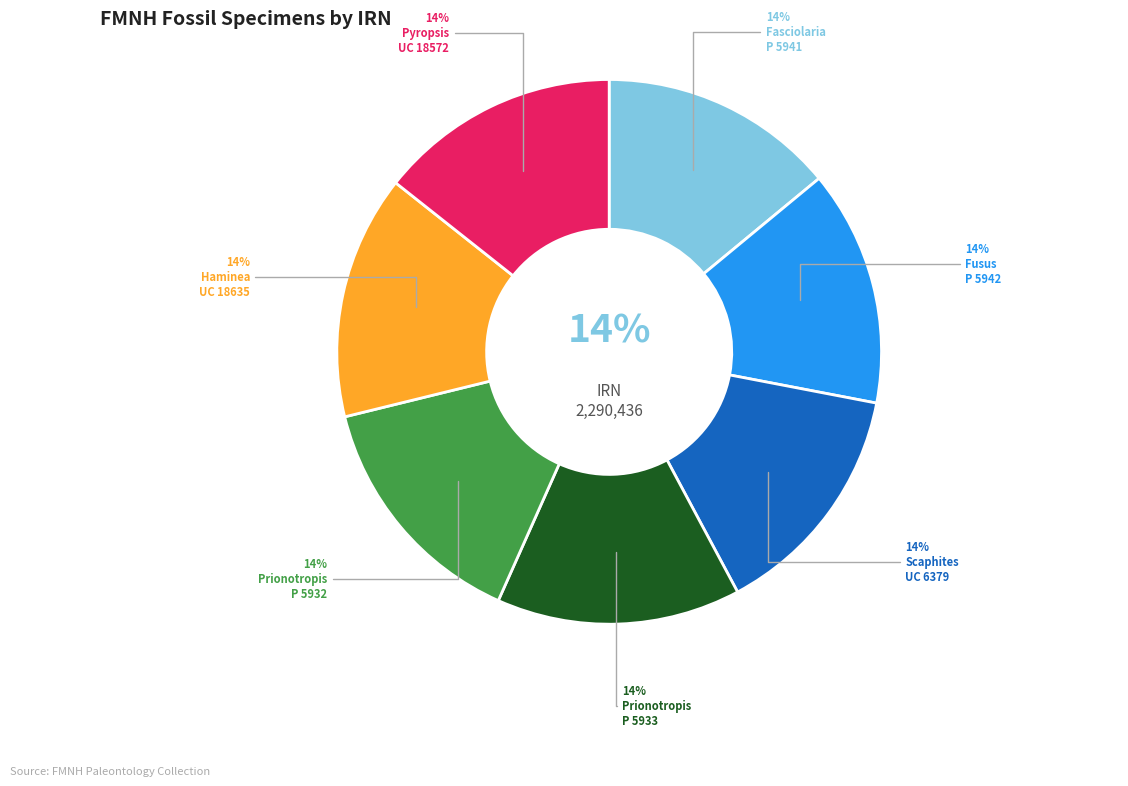

What percentage is NOT represented by Fusus
P 5942?

86.0%